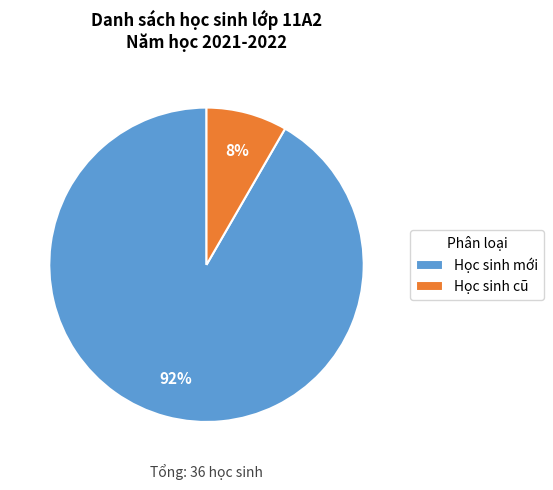

Is the sum of Học sinh cũ and Học sinh mới greater than half?

Yes